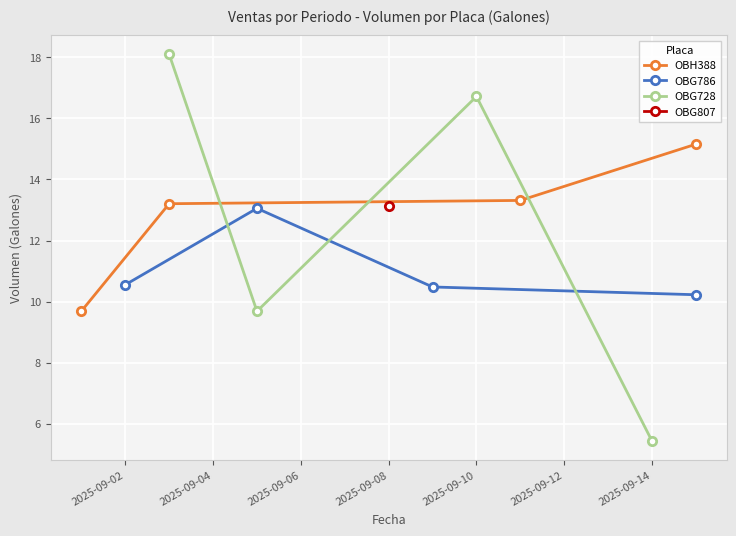

What is the maximum value for OBH388?

15.2